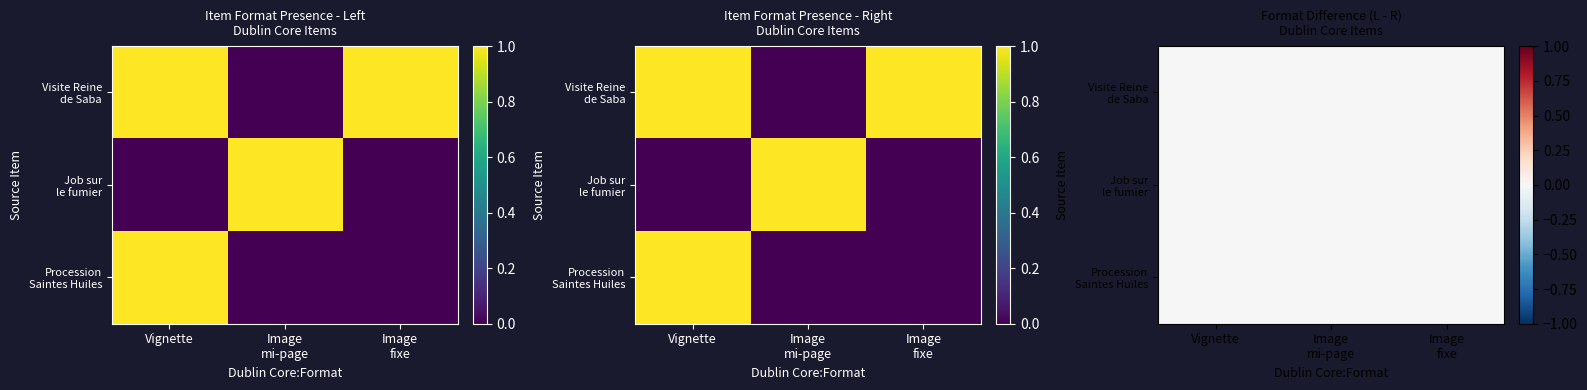

True or false: On porte en Procession les Saintes Huiles has a value of 0 at Image mi-page.

True